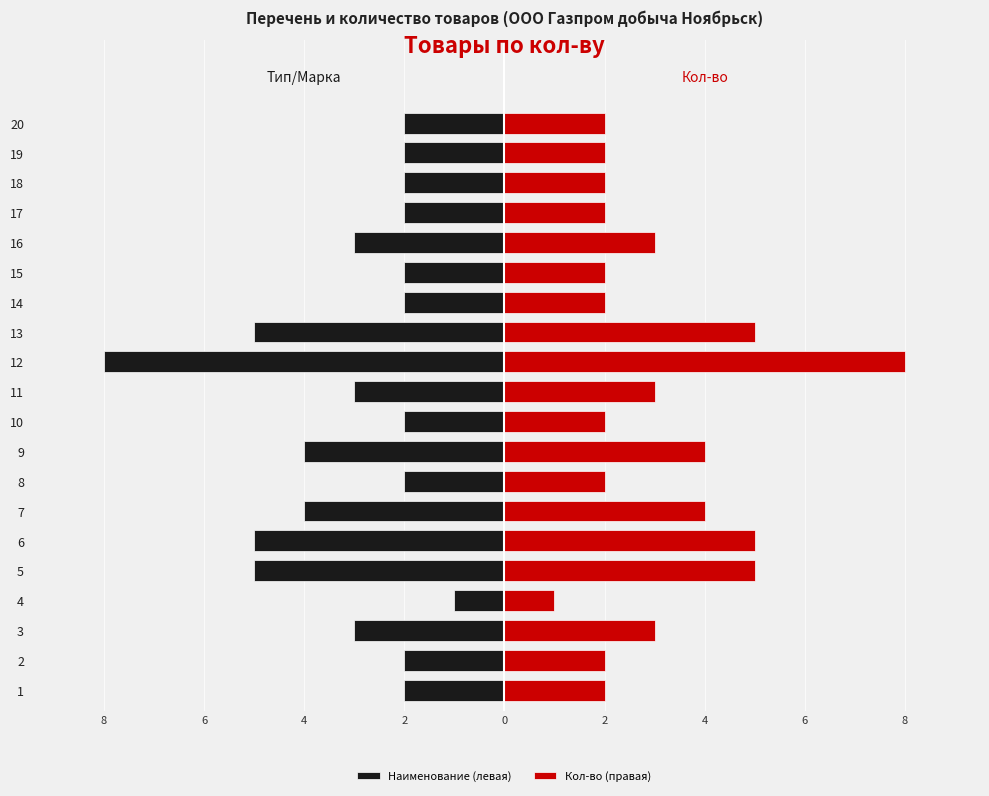

What is the difference between the maximum and minimum values in the Наименование (левая) series?

7